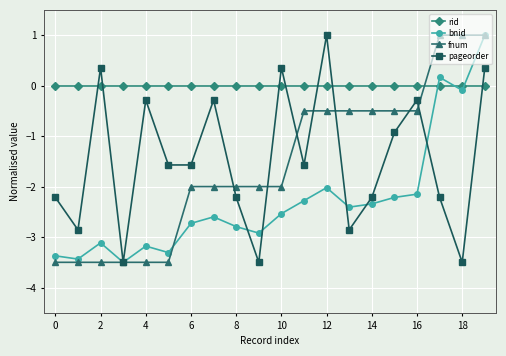

What is the minimum value for bnid?

-3.5